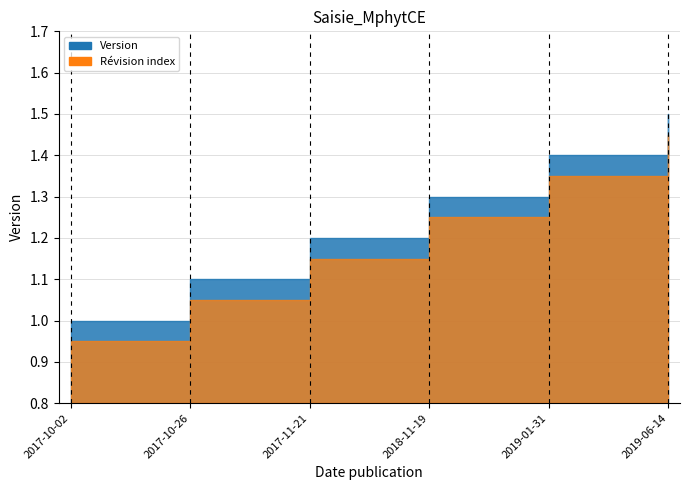

Approximately how many times larger is the value at 2017-10-02 compared to 2019-06-14?

0.7